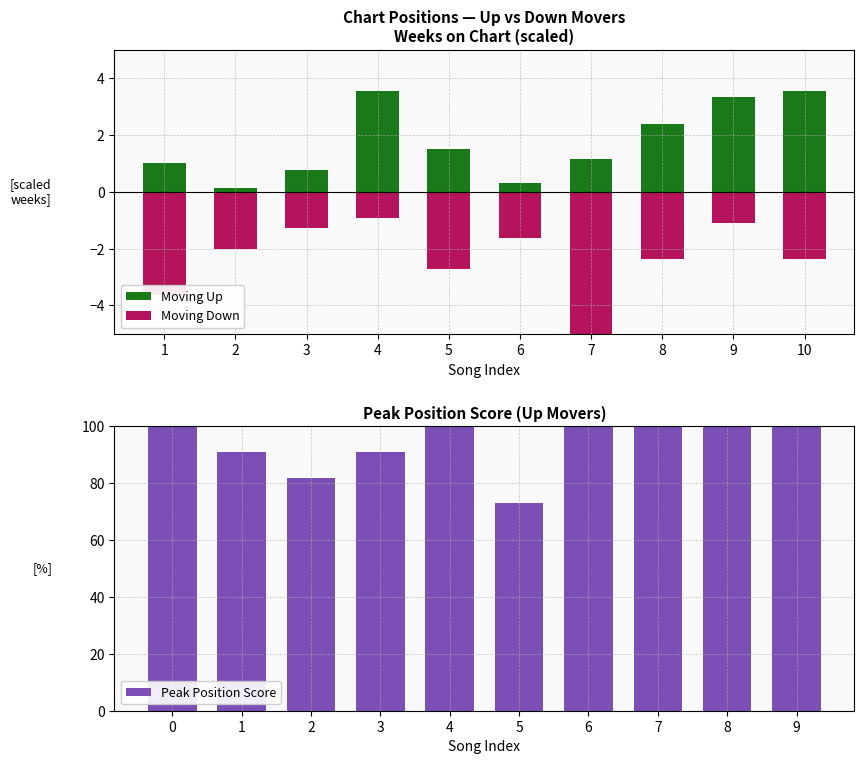

At which label does Peak Position Score reach its minimum?

5